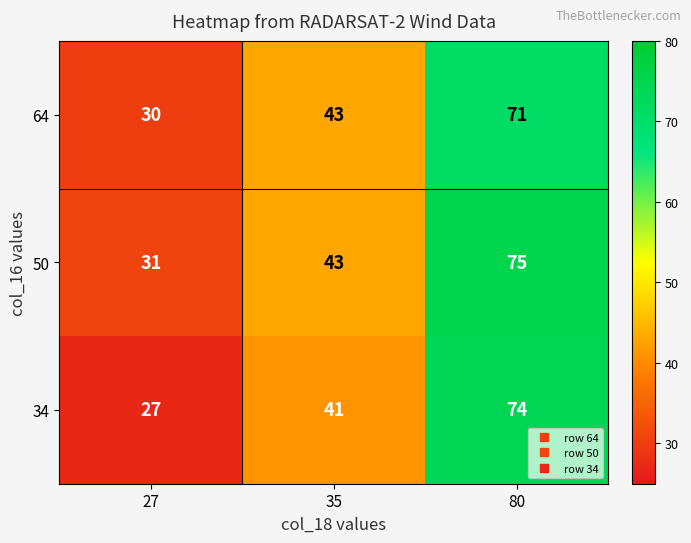

Is the value of 50 at 27 greater than the value of 64 at 80?

No